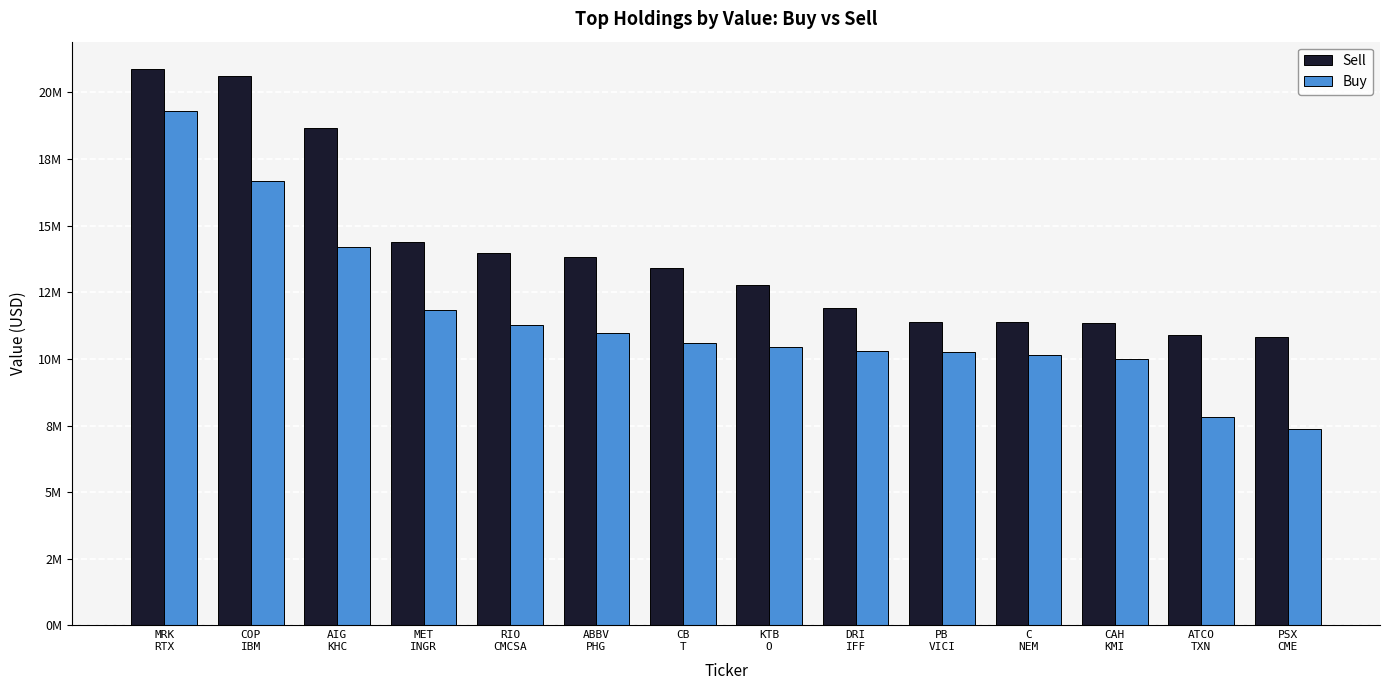

Does the chart contain any negative values?

No